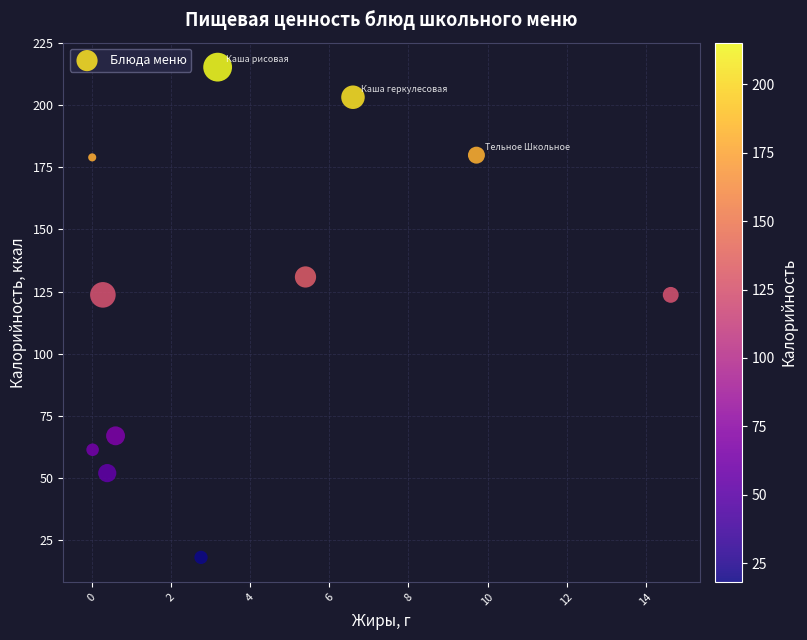

What is the average X value?

4.0